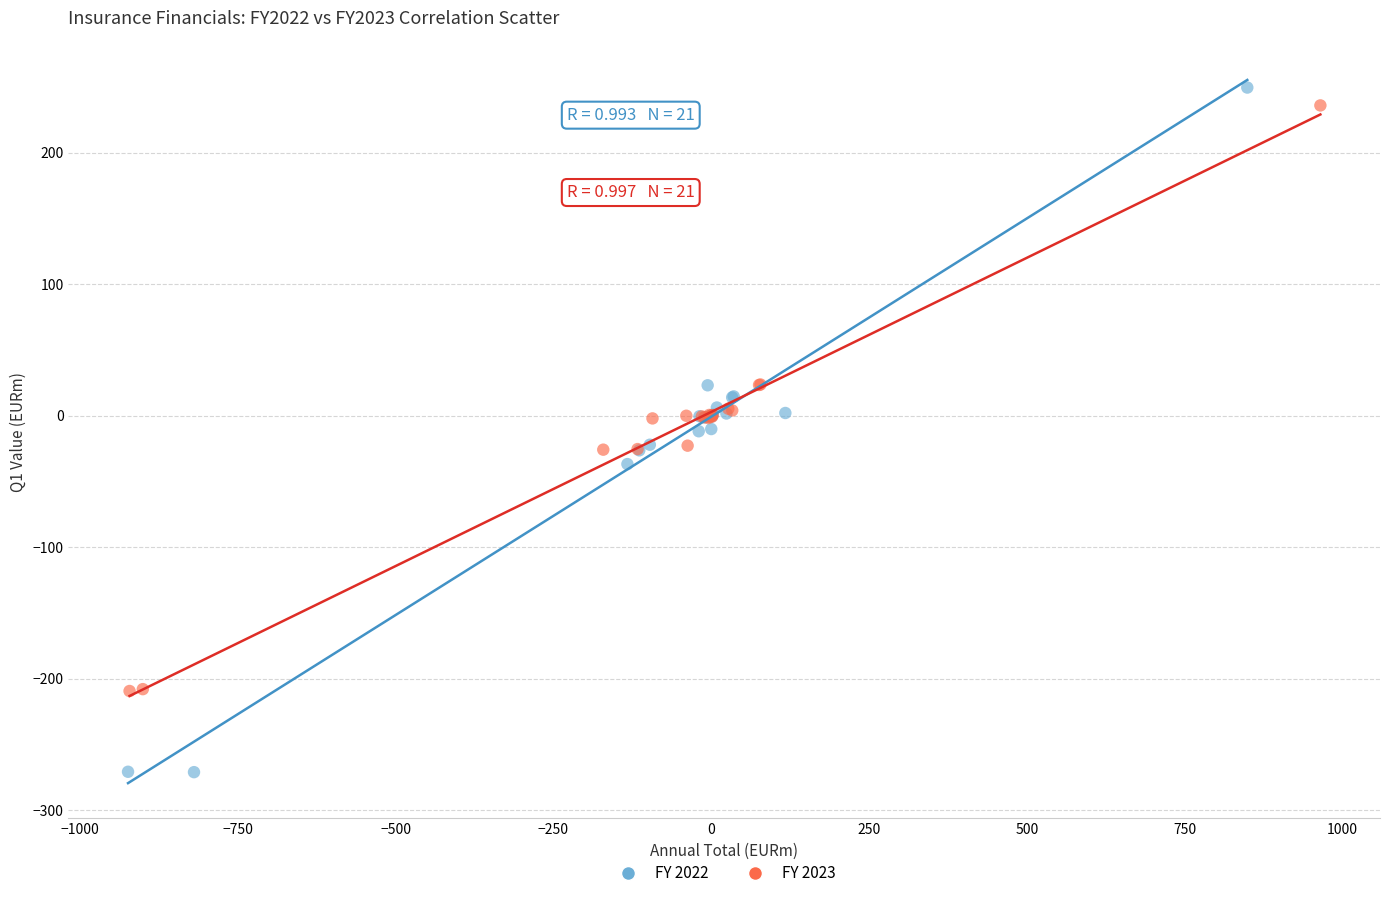

Which series reaches the minimum Y coordinate?

FY 2022